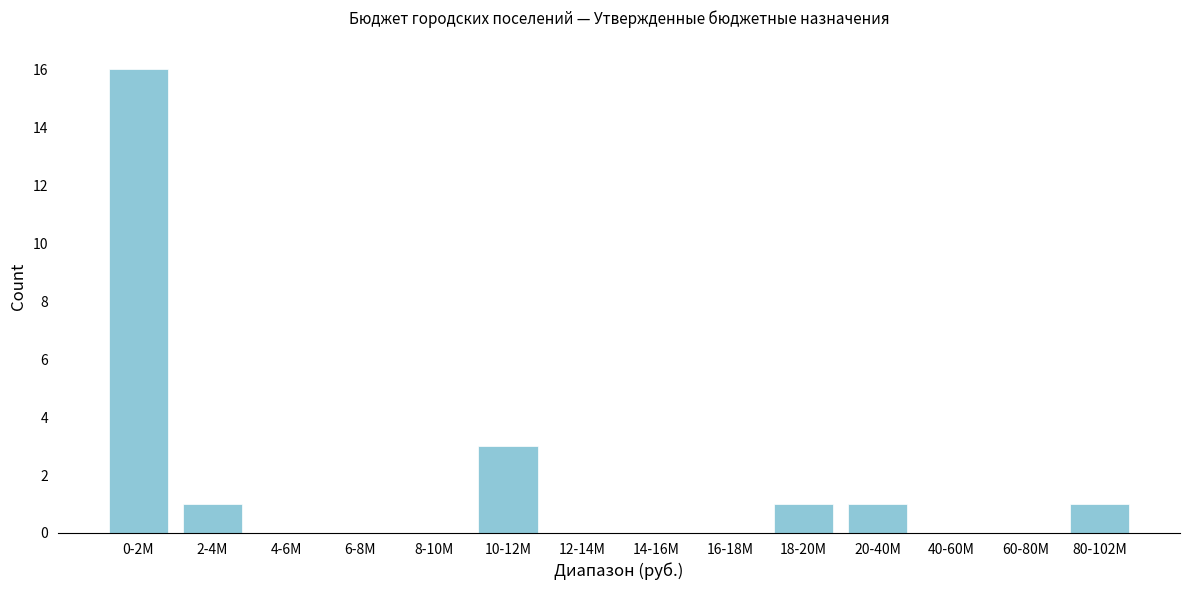

Reading right to left, extract all data points from this chart.

80-102M=1	60-80M=0	40-60M=0	20-40M=1	18-20M=1	16-18M=0	14-16M=0	12-14M=0	10-12M=3	8-10M=0	6-8M=0	4-6M=0	2-4M=1	0-2M=16